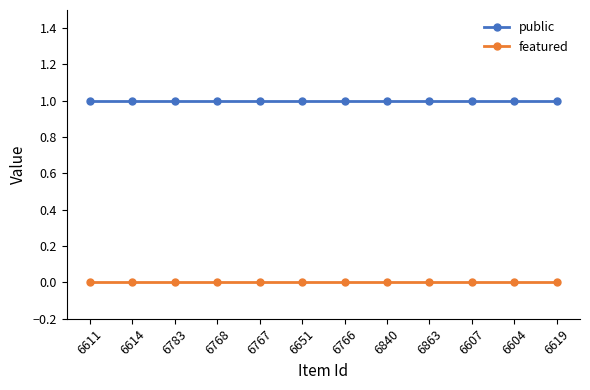

What is the label of the 2nd point from the right?

6604